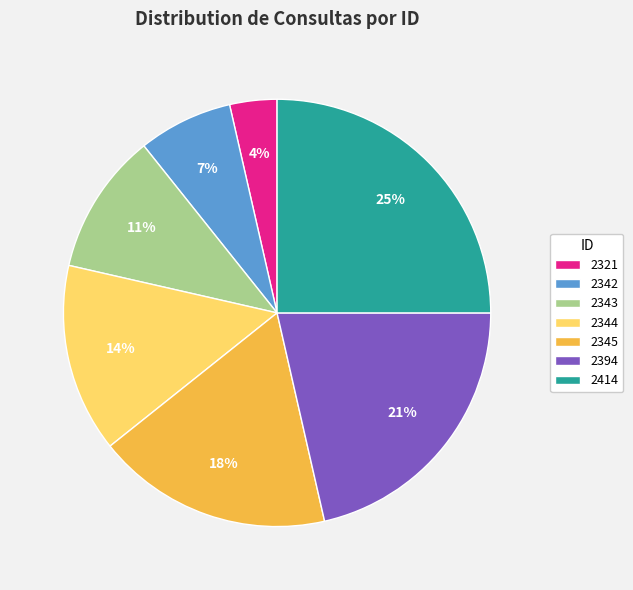

To the nearest percent, what is the combined percentage of 2345 and 2343?

29%